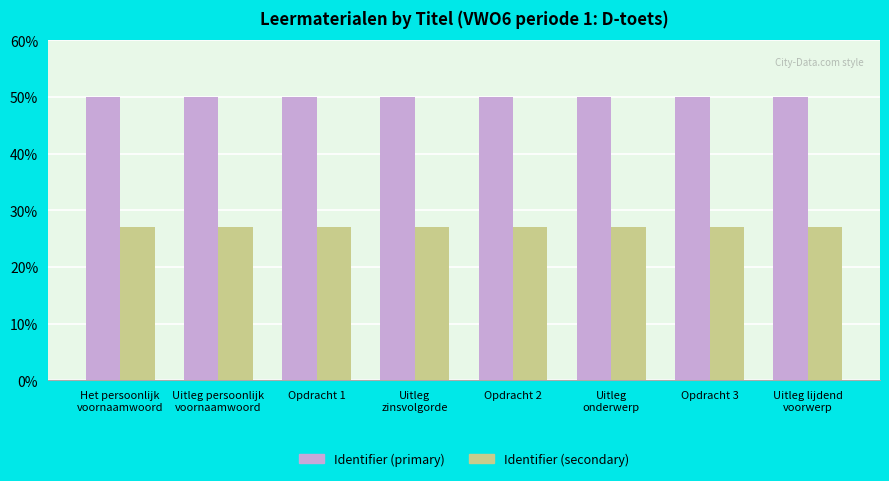

What is the highest value of the Identifier (secondary) series?

27.0